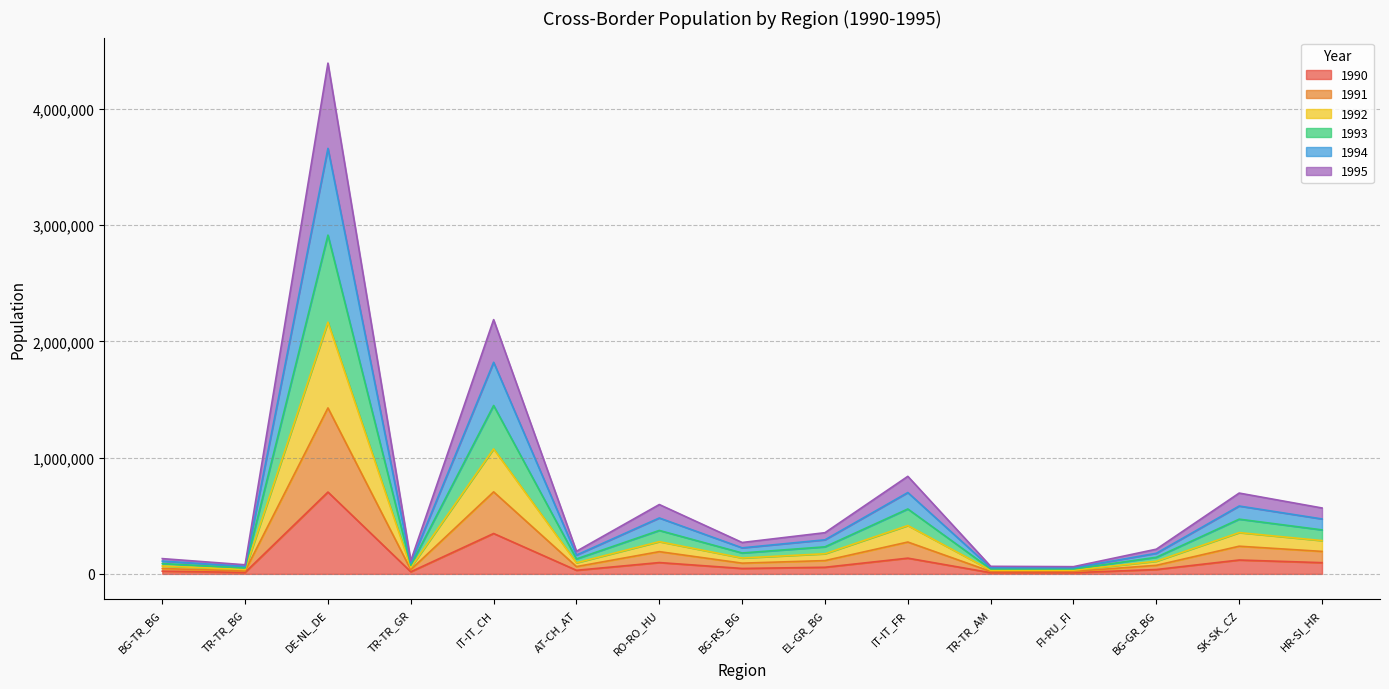

What is the smallest value displayed?

10540